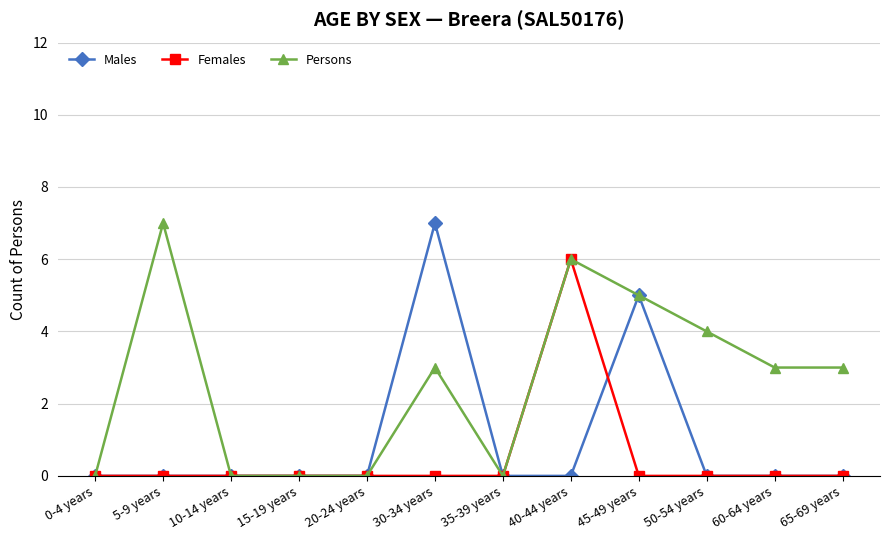

Where is Males nearest to the value 3?

45-49 years